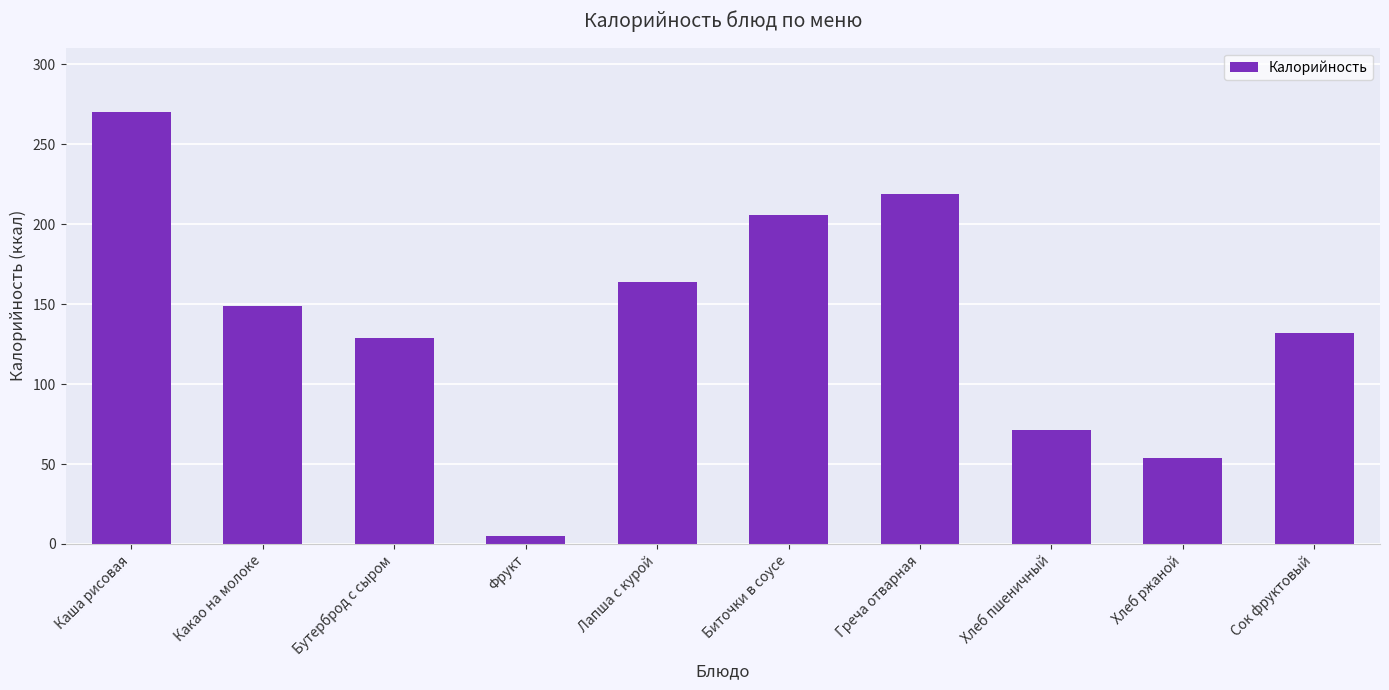

Rank the categories by value from lowest to highest.

Фрукт, Хлеб ржаной, Хлеб пшеничный, Бутерброд с сыром, Сок фруктовый, Какао на молоке, Лапша с курой, Биточки в соусе, Греча отварная, Каша рисовая